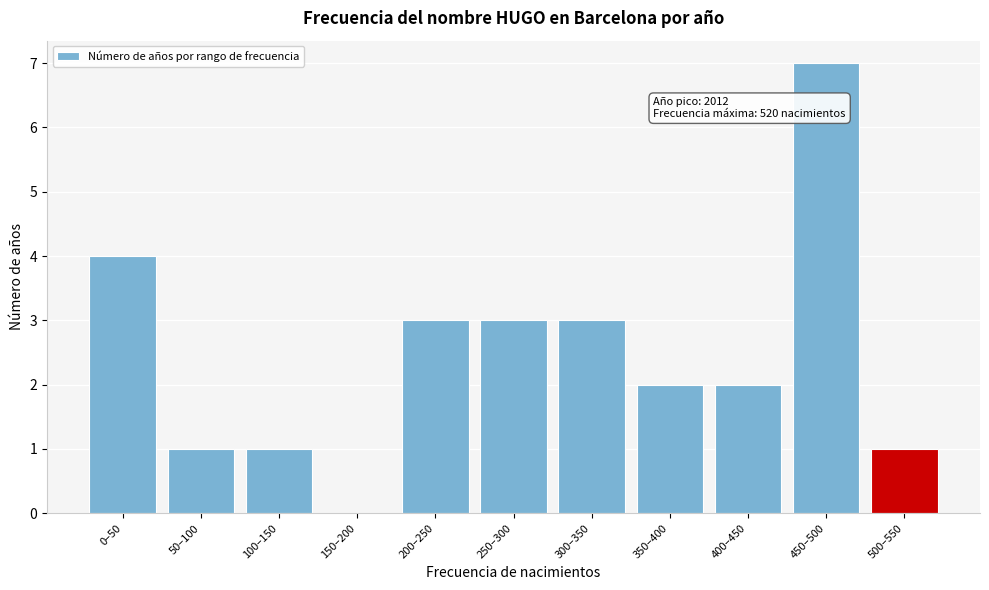

Reading left to right, list all the values displayed in this chart.

0–50=4	50–100=1	100–150=1	150–200=0	200–250=3	250–300=3	300–350=3	350–400=2	400–450=2	450–500=7	500–550=1